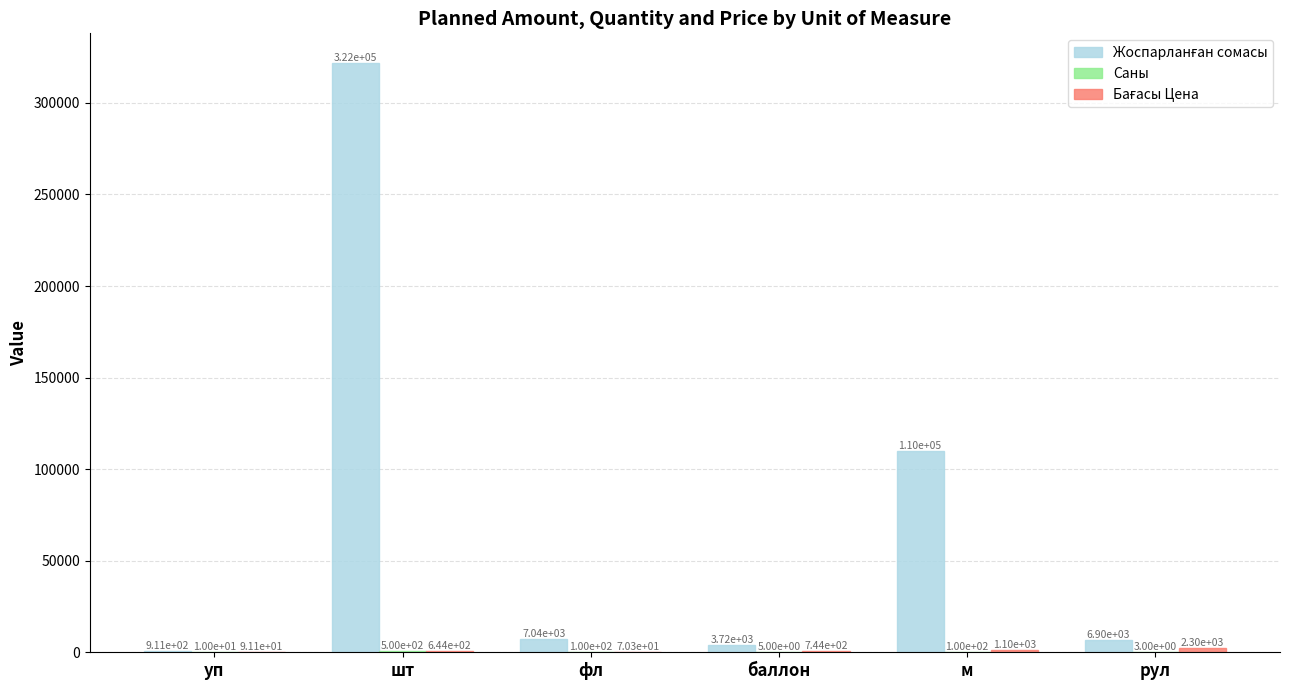

What is the label of the 6th bar from the left?

рул